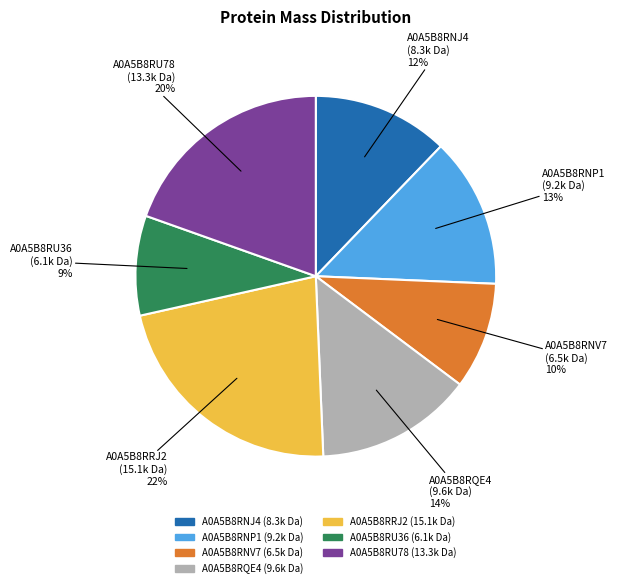

Does A0A5B8RRJ2 account for over 50% of the chart?

No